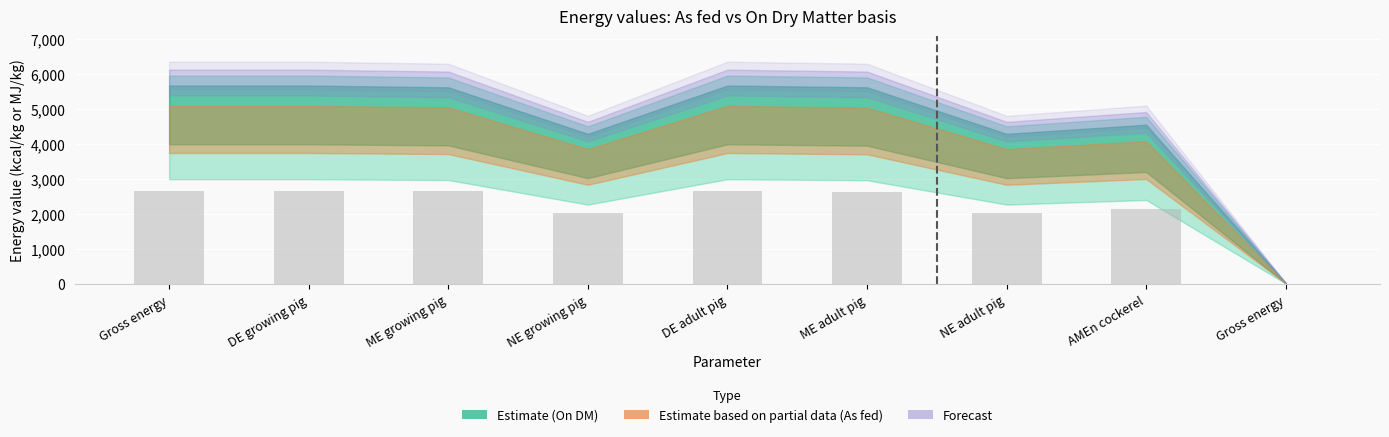

What is the label of the 5th bar from the left?

DE adult pig